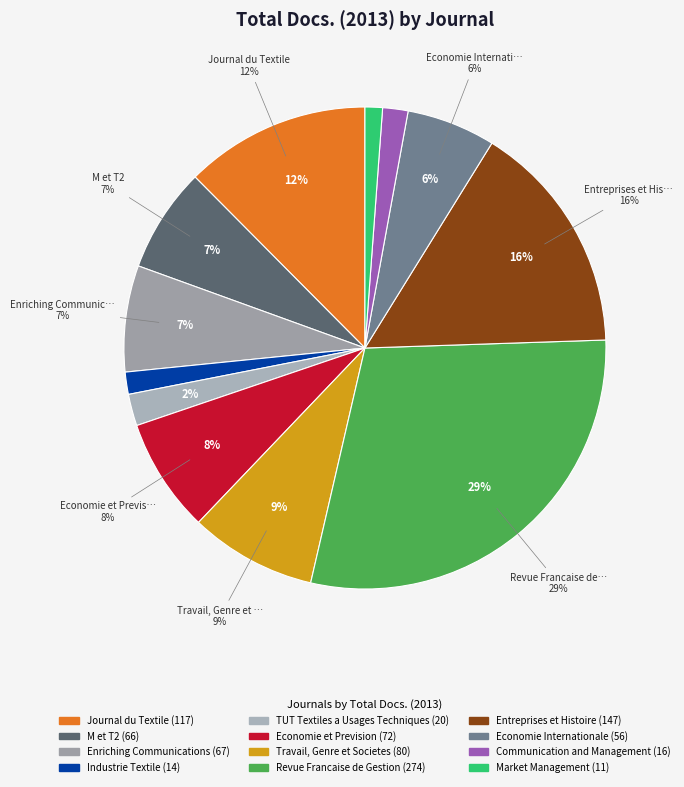

Is there a majority slice in this chart?

No